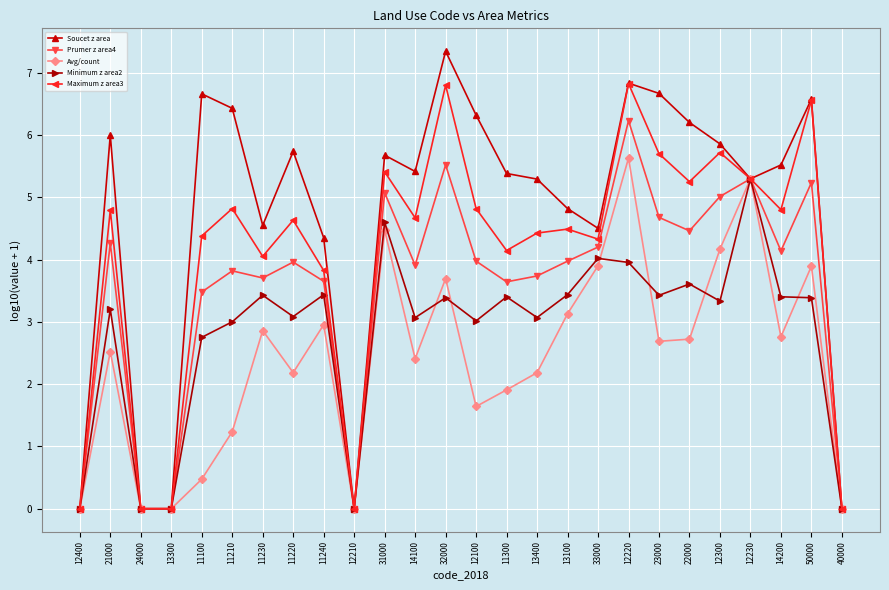

How many data points does each series have?

26